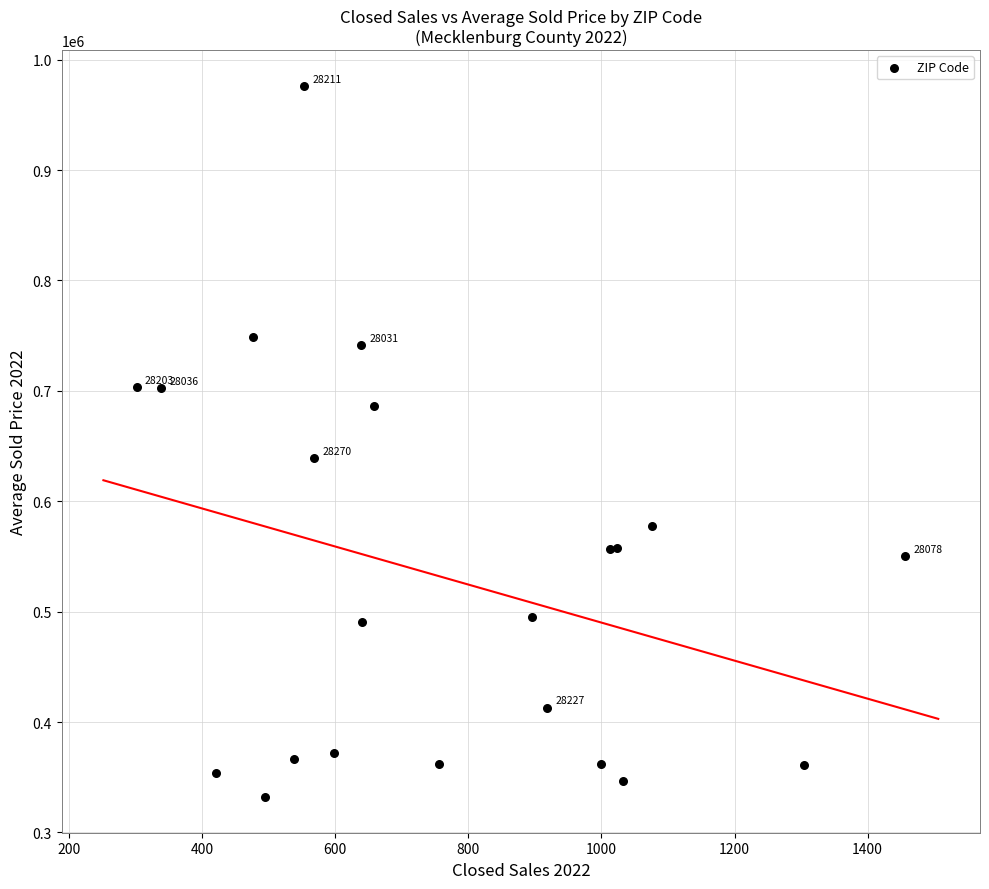

What Y value in the scatter plot is closest to 654184?

639060